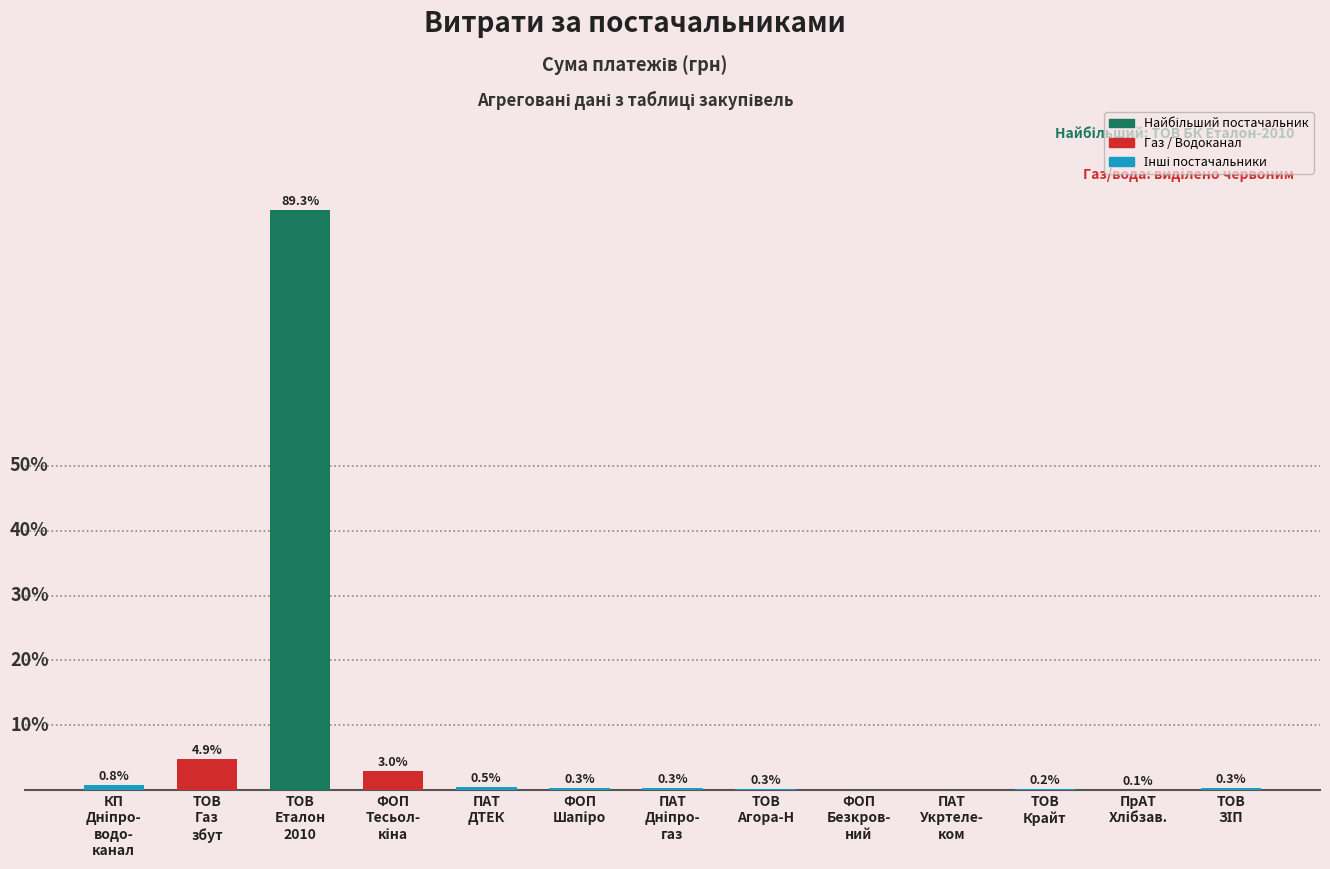

What is the greatest value displayed?

677493.2